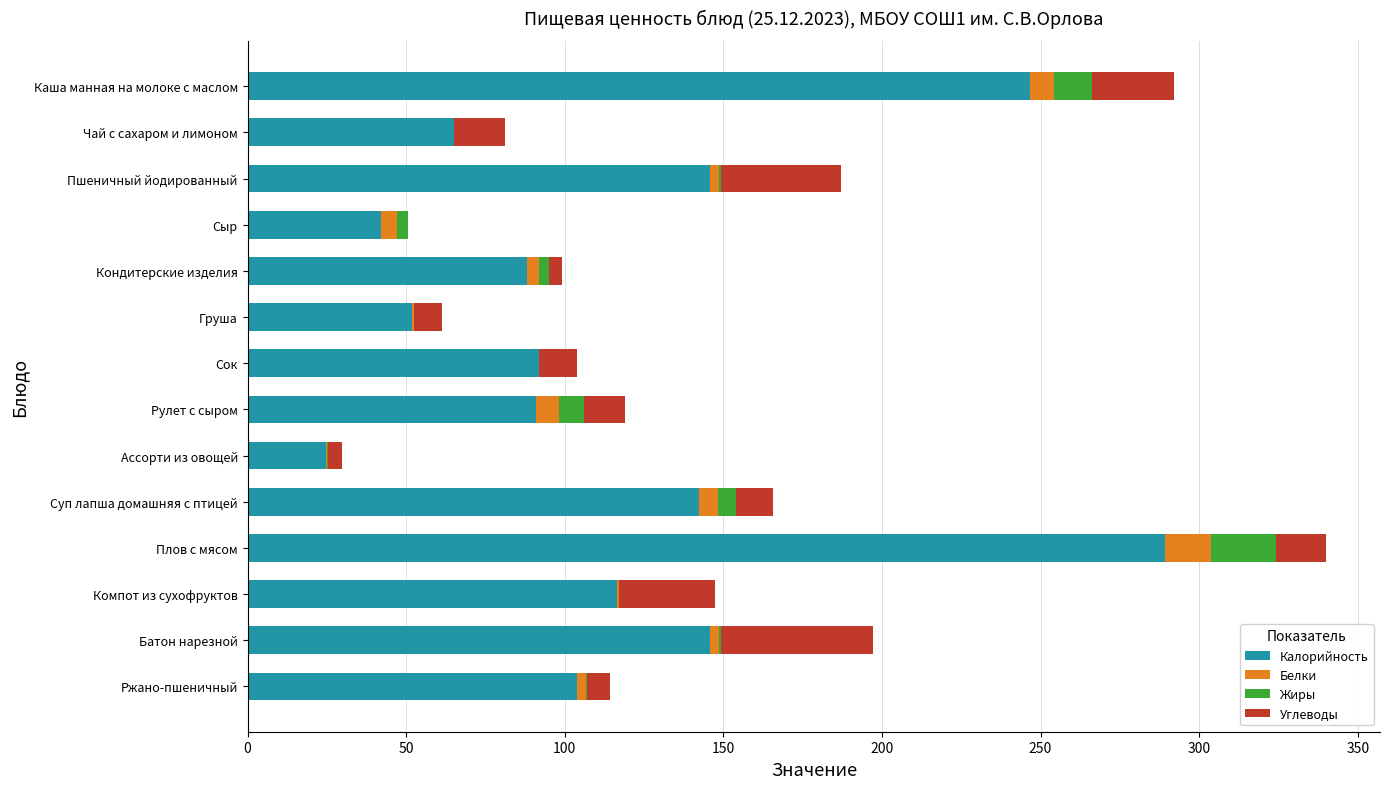

At which category is the sum across all series the highest?

Плов с мясом